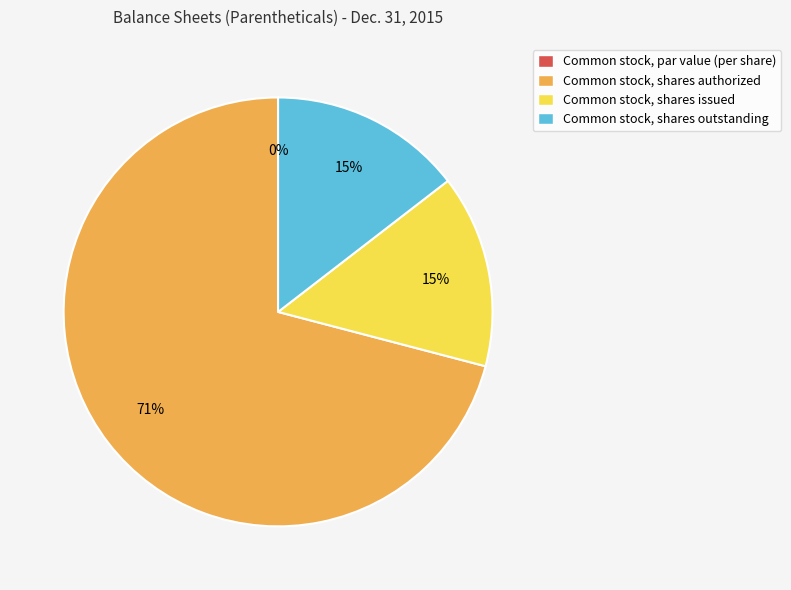

To the nearest percent, what percentage of the pie is Common stock, shares authorized?

71%